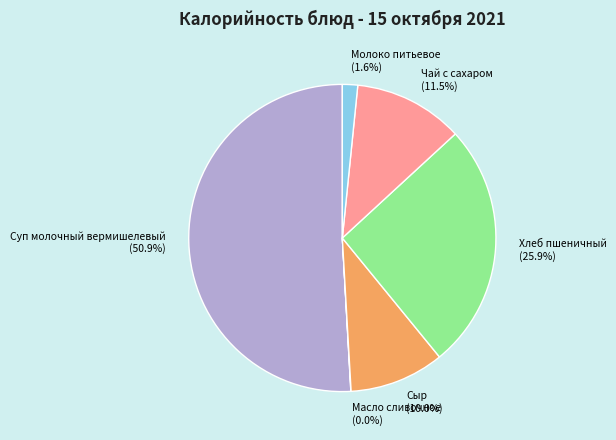

Is Суп молочный вермишелевый the majority of the pie?

Yes